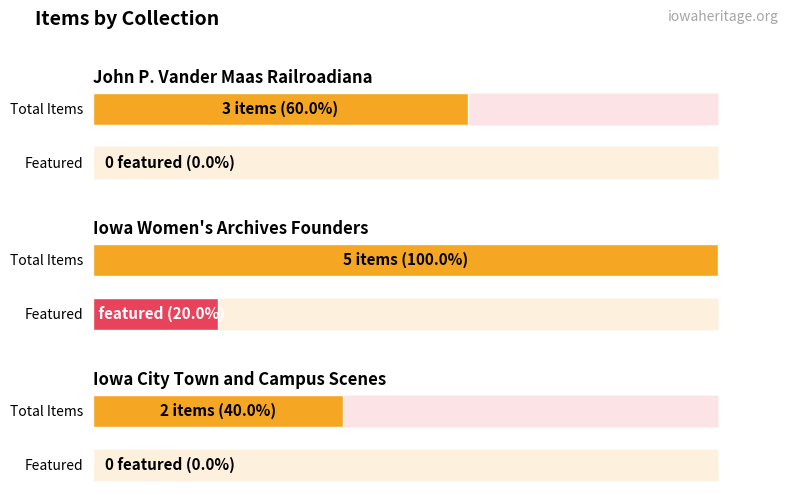

Which category has the highest value in the featured series?

Iowa Women's Archives Founders